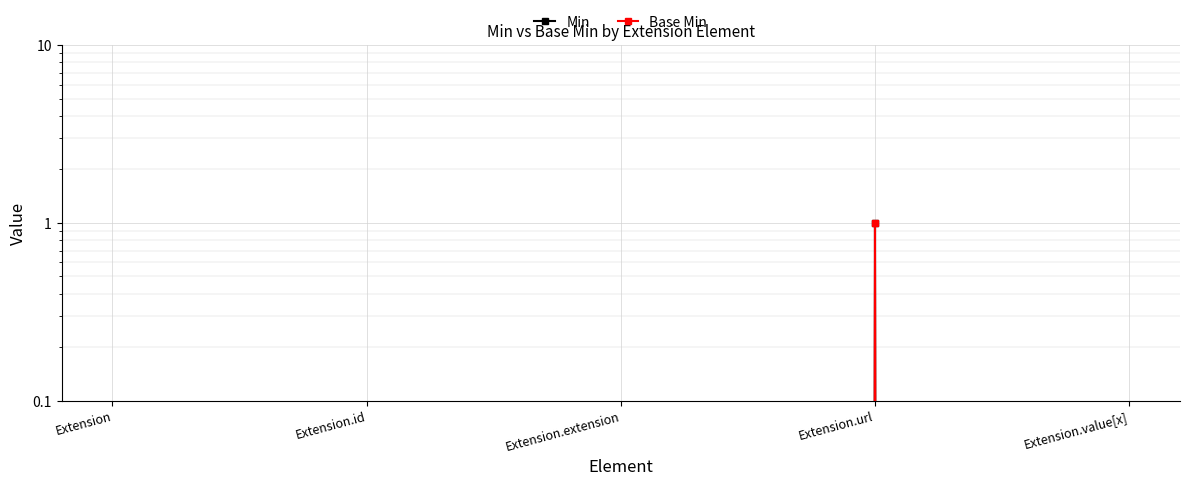

Does the chart display data point markers on the line(s)?

Yes